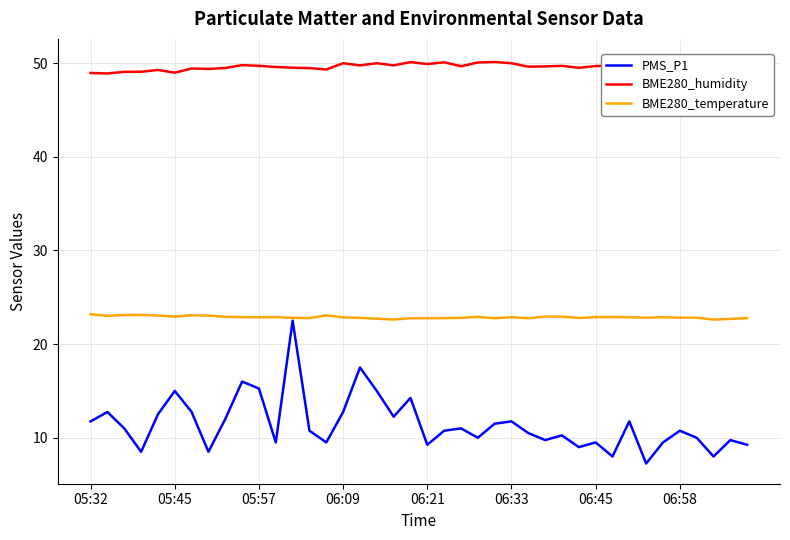

The value of PMS_P1 at 06:21 is 6.2. True or false?

False